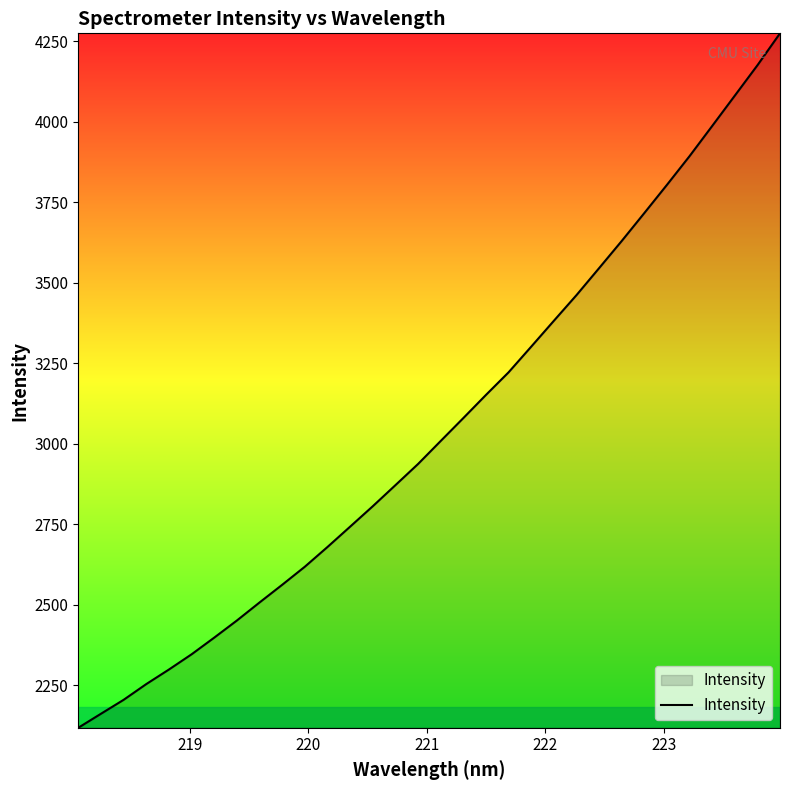

What is the maximum value shown in the chart?

4275.3